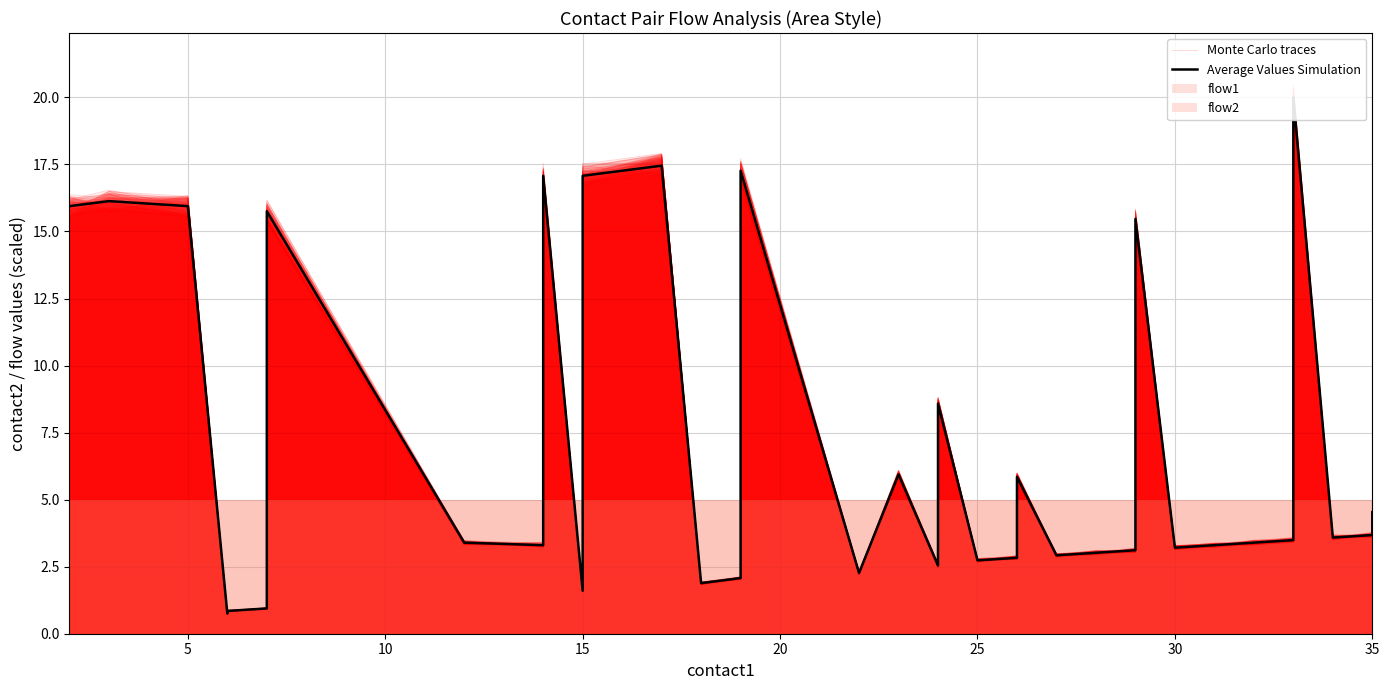

Which series has the largest range (max minus min)?

Average Values Simulation